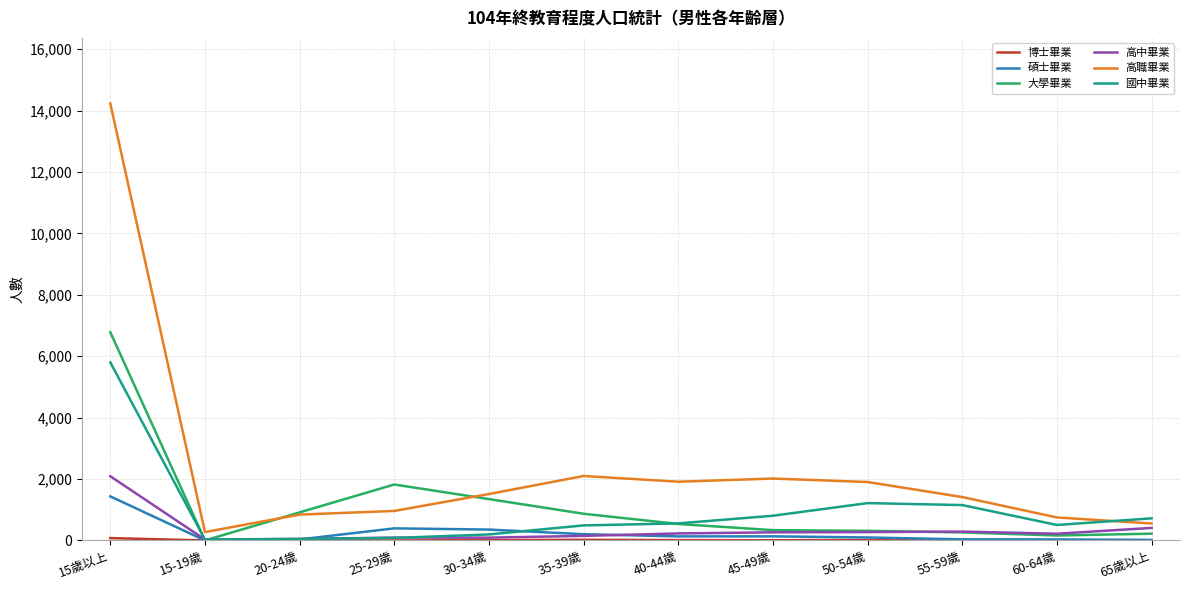

What is the maximum value shown in the chart?

14232